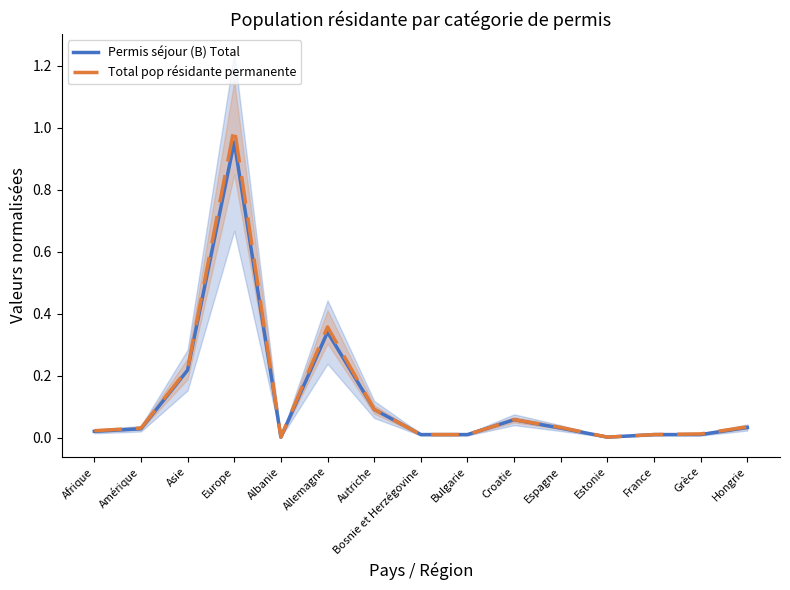

Count the number of categories in the chart.

15